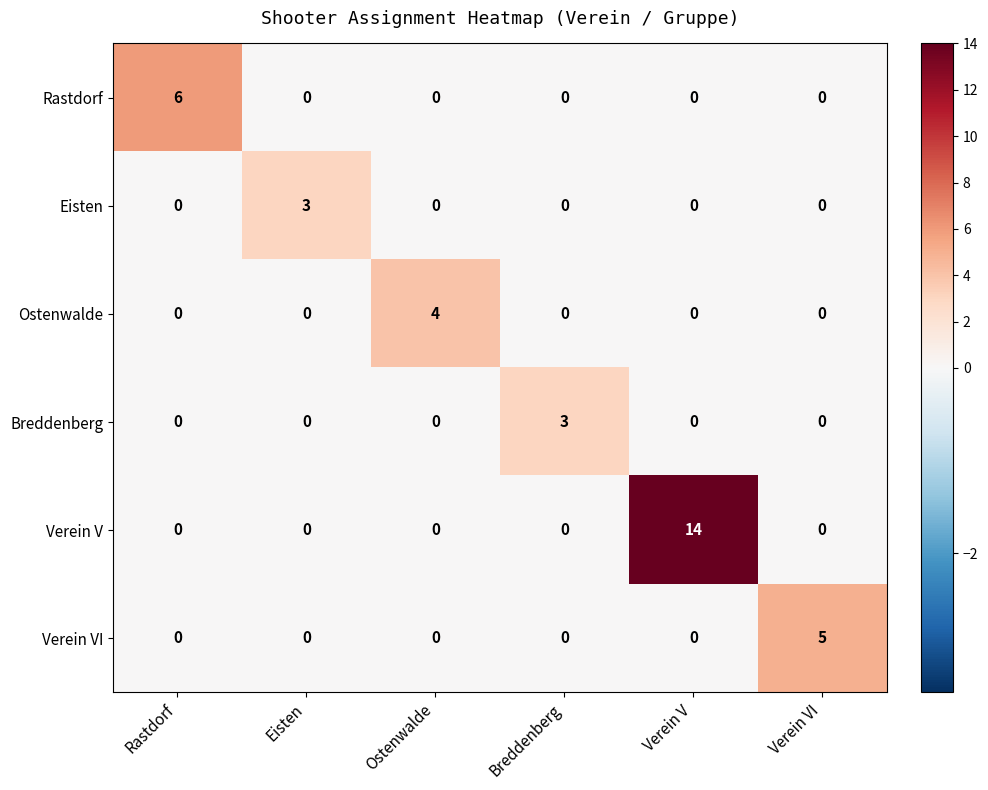

At which category is the sum across all series the highest?

Verein V